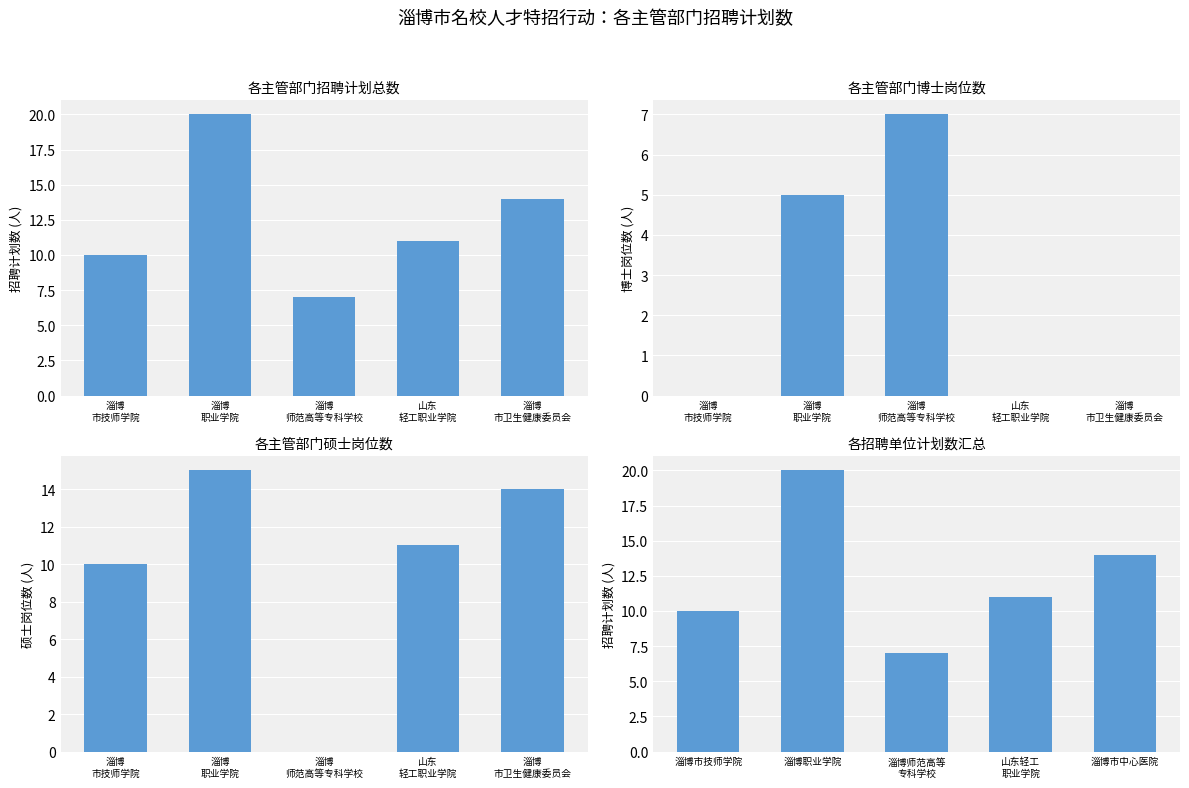

What is the difference between the 全日制硕士研究生及以上 values at 淄博
职业学院 and 淄博
市技师学院?

5